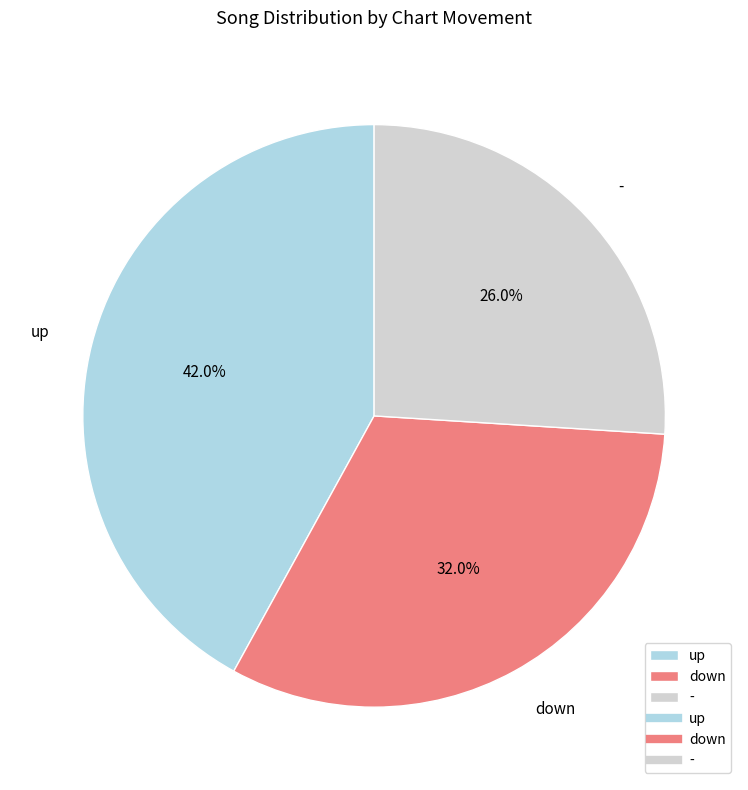

Do up and - together represent more than half of the pie?

Yes